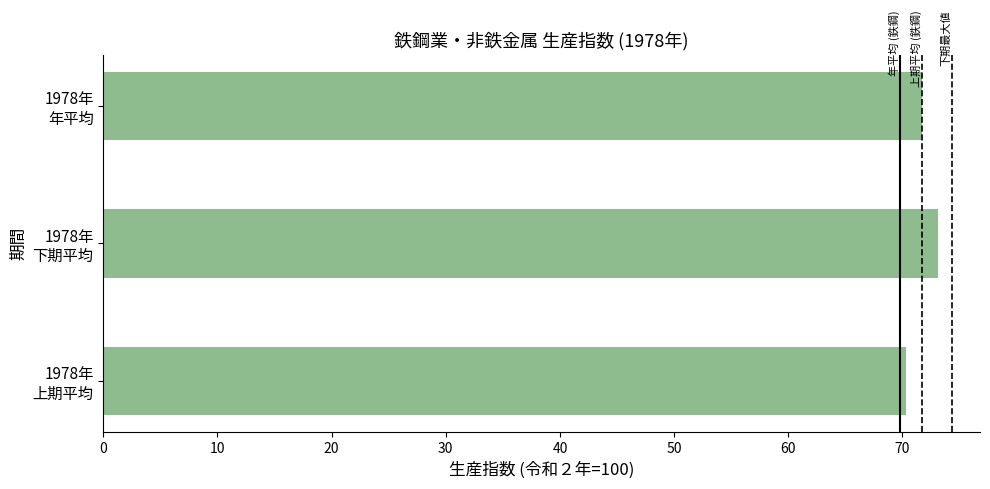

Which label corresponds to the largest value in the chart?

1978年
下期平均